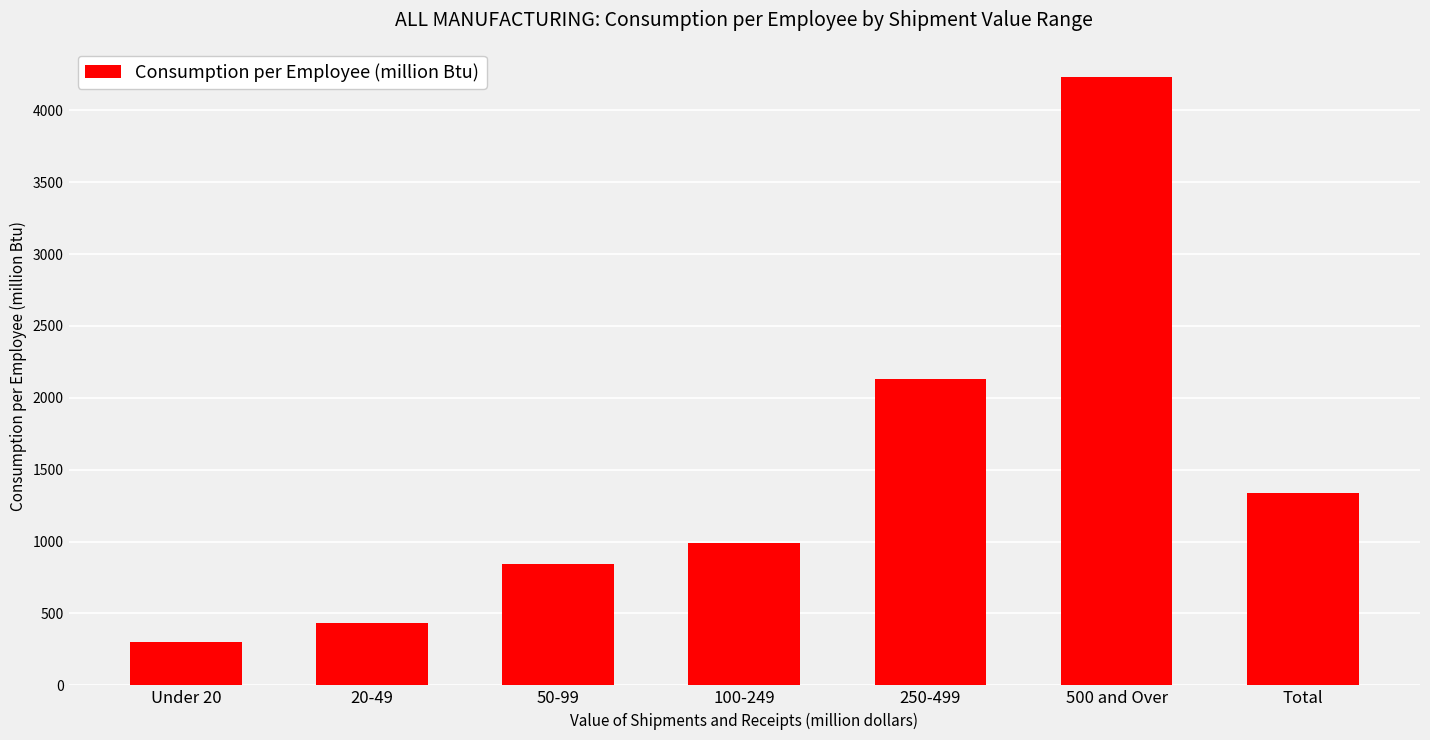

Which has a higher value, 20-49 or 50-99?

50-99